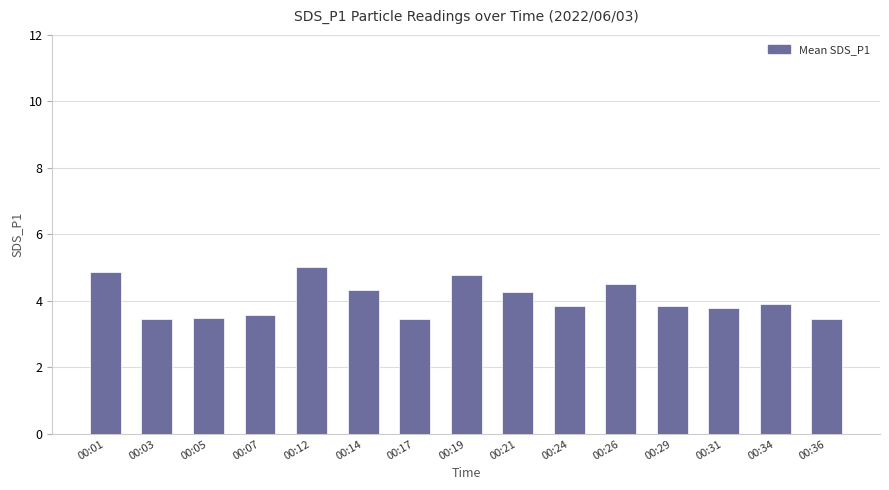

Reading right to left, extract all data points from this chart.

00:36=3.5	00:34=3.9	00:31=3.8	00:29=3.9	00:26=4.5	00:24=3.9	00:21=4.3	00:19=4.8	00:17=3.5	00:14=4.3	00:12=5.0	00:07=3.6	00:05=3.5	00:03=3.5	00:01=4.9